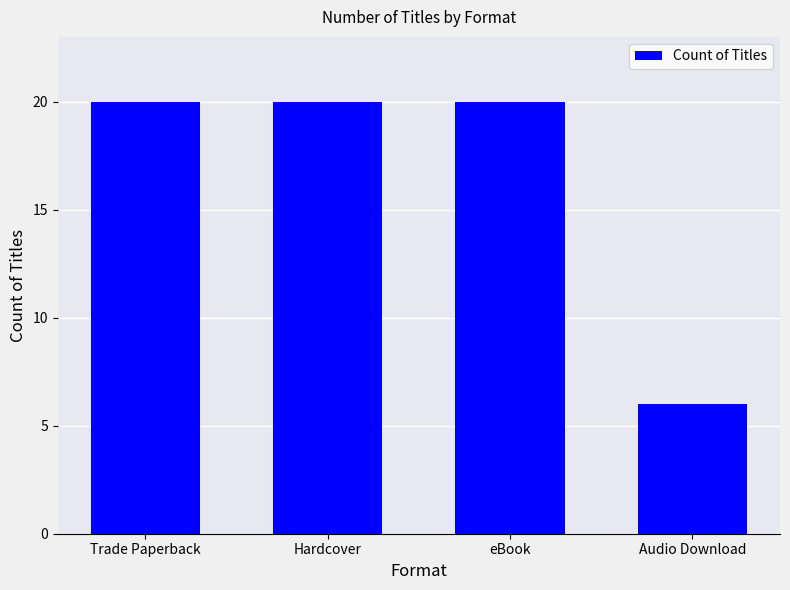

What value does the data have at eBook, to the nearest 5?

20